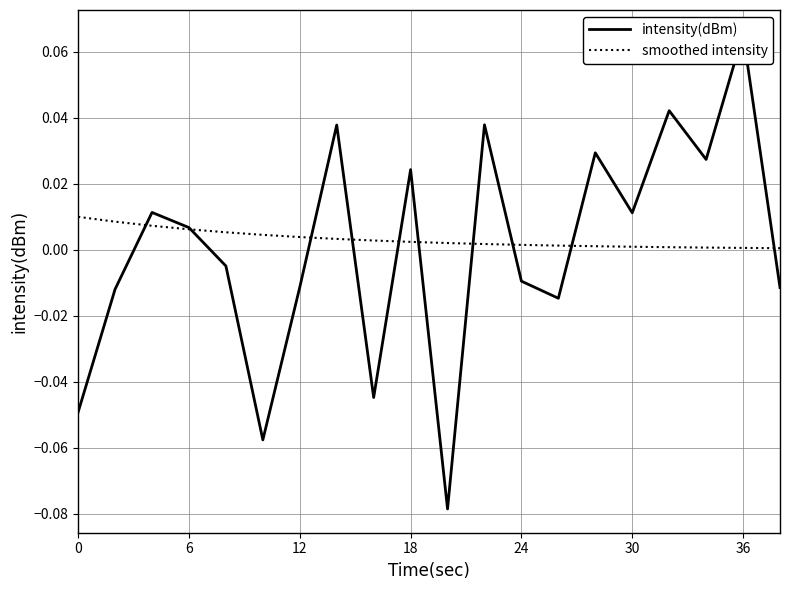

Is the value of intensity(dBm) at 30 greater than the value of smoothed intensity at 0?

No